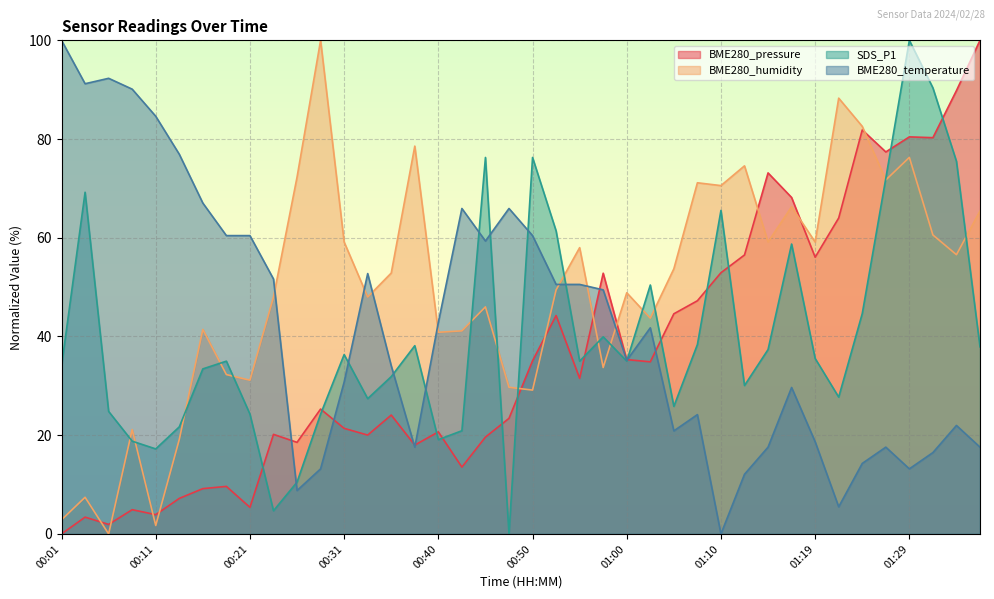

How many categories are shown in the chart?

40